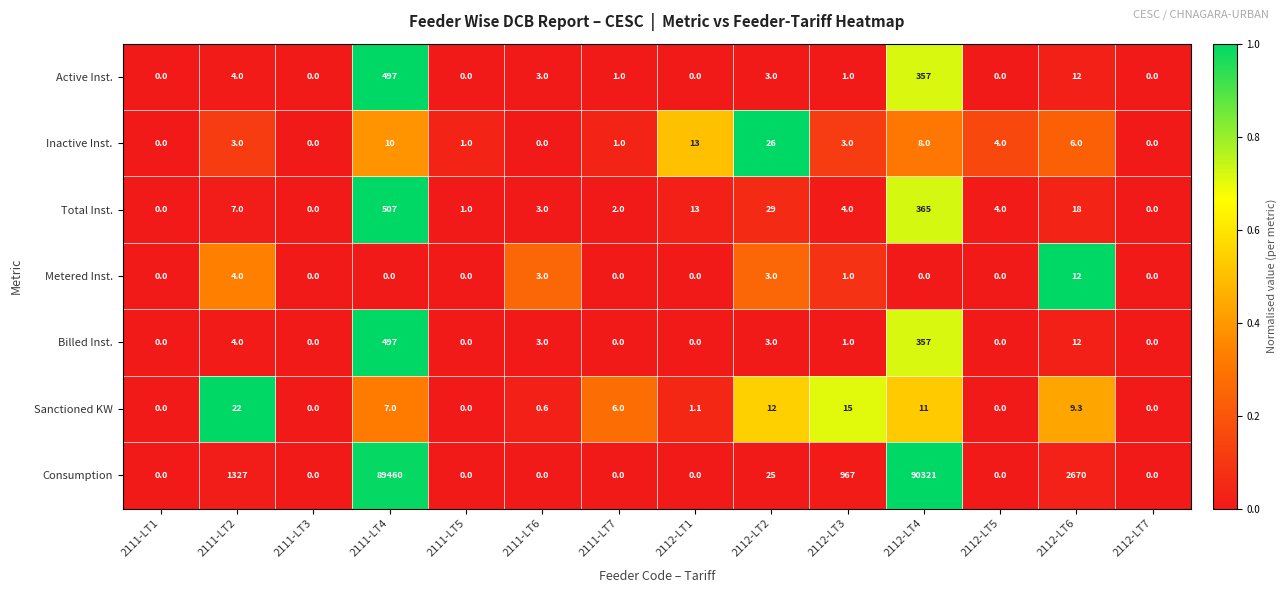

Which series has the largest range (max minus min)?

Consumption